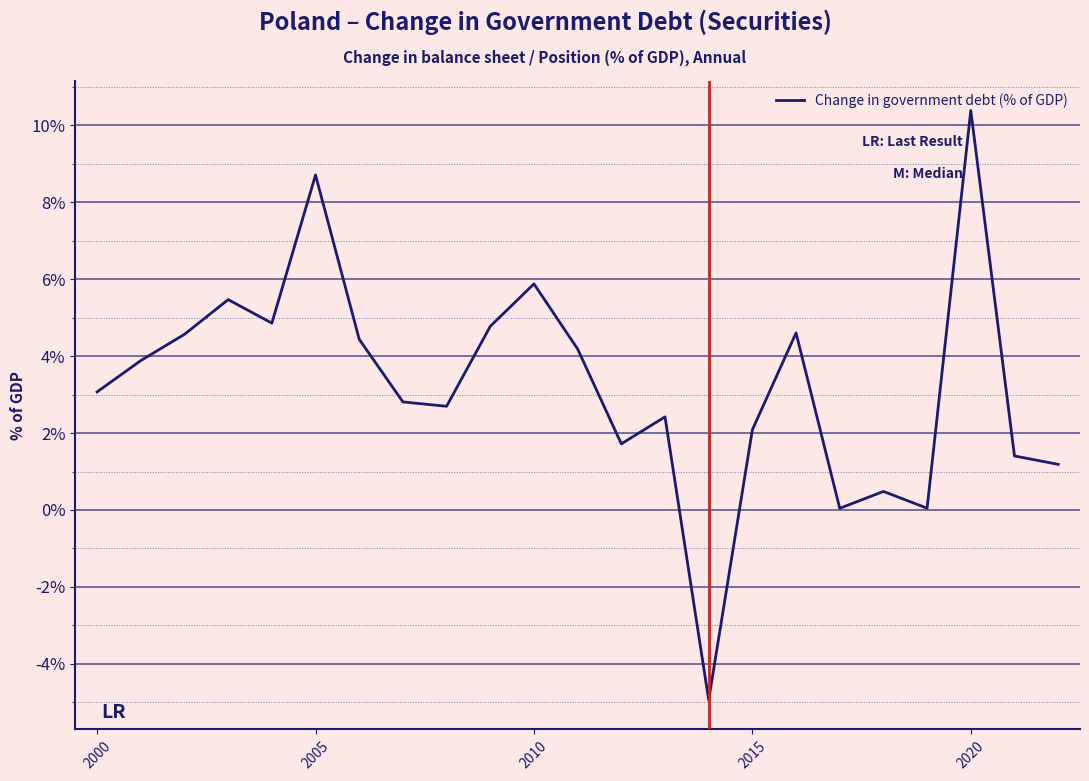

What is the sum of all values?

74.8